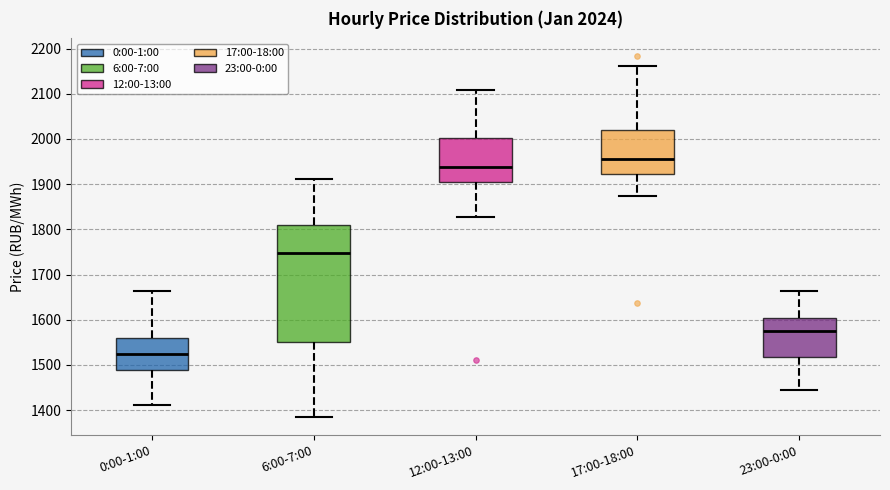

Which box has the lowest median line?

0:00-1:00